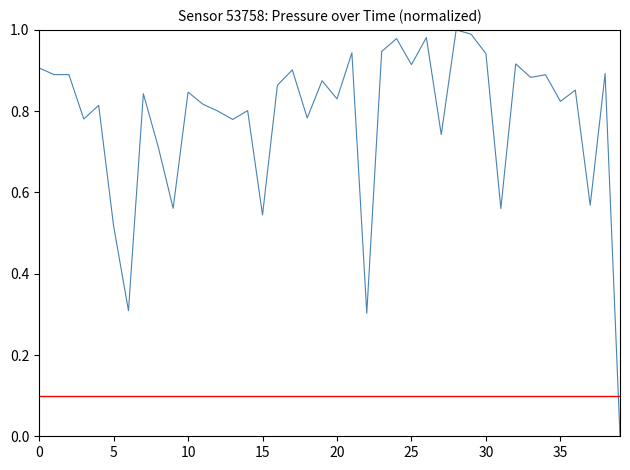

Which label corresponds to the largest value in the chart?

28